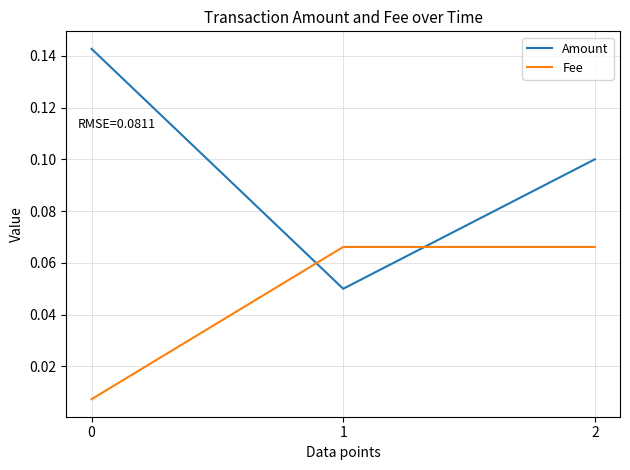

Is it true that Fee equals 0.1 at 1?

True